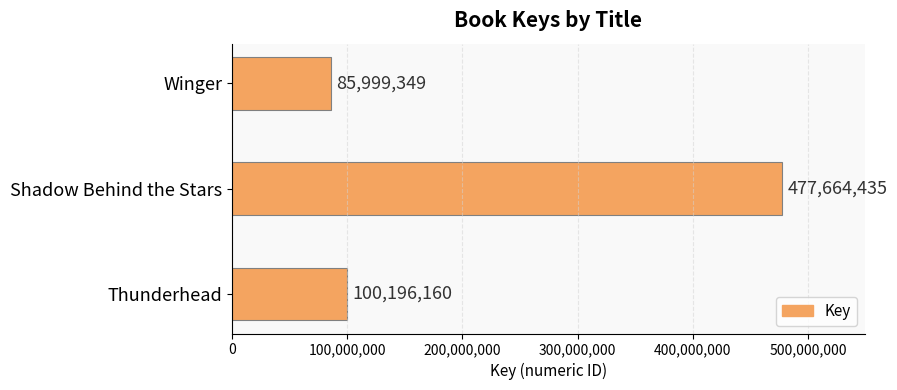

How many distinct data groups are displayed?

1